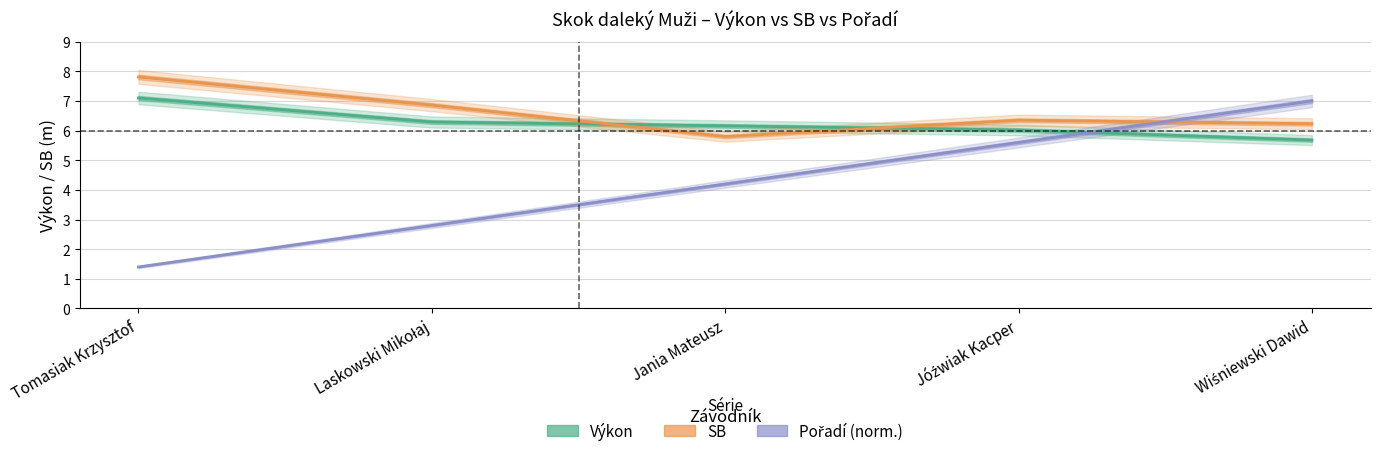

In sb, how many points are higher than both neighbors (excluding endpoints)?

1